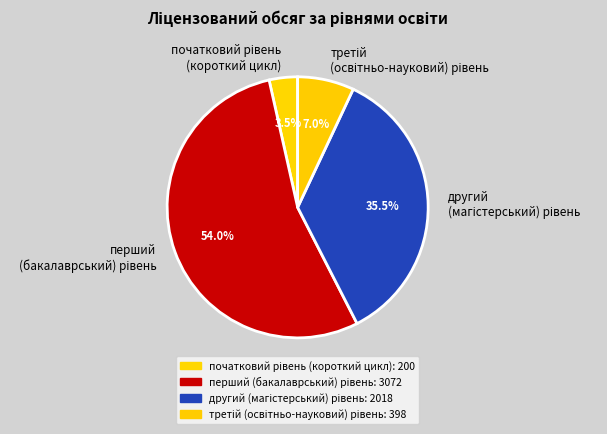

Is there any slice that represents more than half of the pie?

Yes